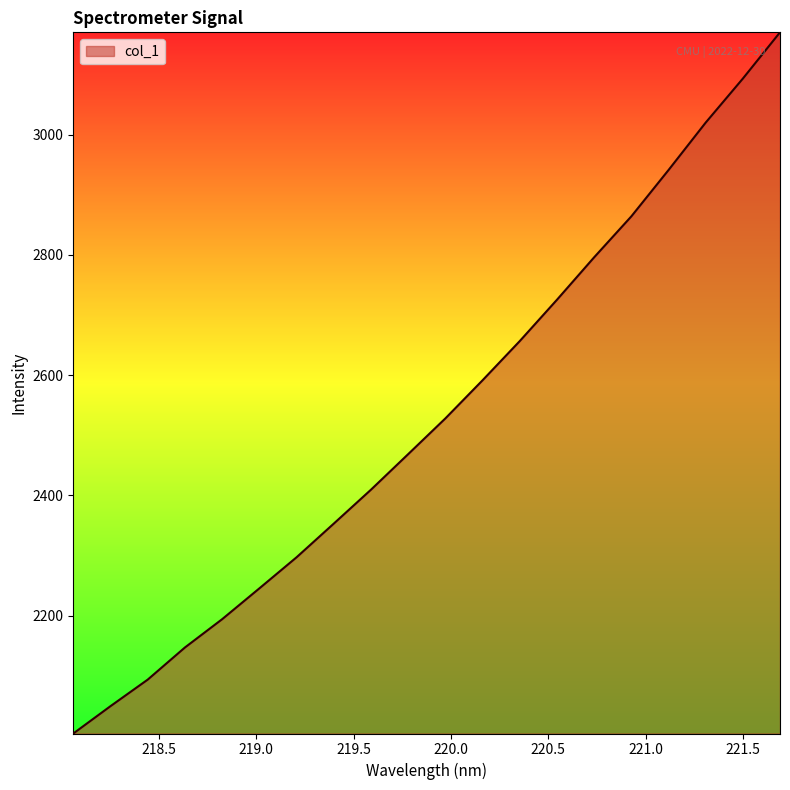

How many values are below 2528?

10